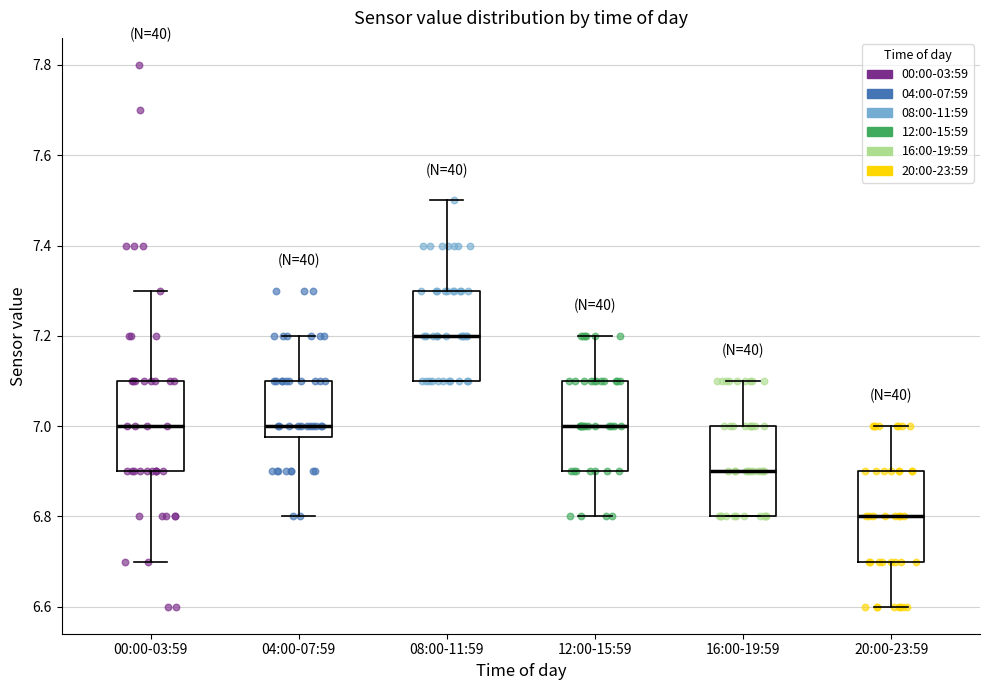

Where is the upper edge of the box for 00:00-03:59 on the y-axis? The values are not printed on the chart, so give them approximately, as read against the axis.

7.10